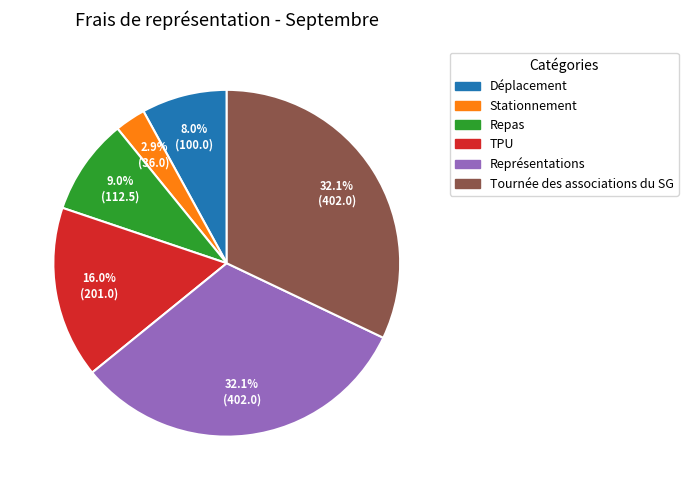

Does any single category account for the majority?

No